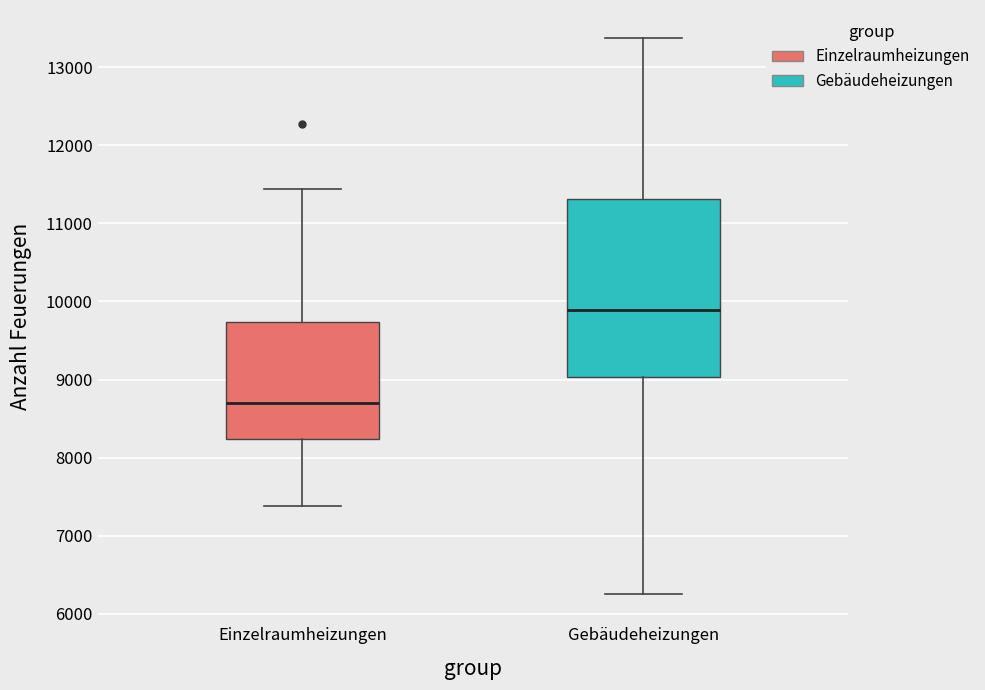

Which box's median line is the highest?

Gebäudeheizungen